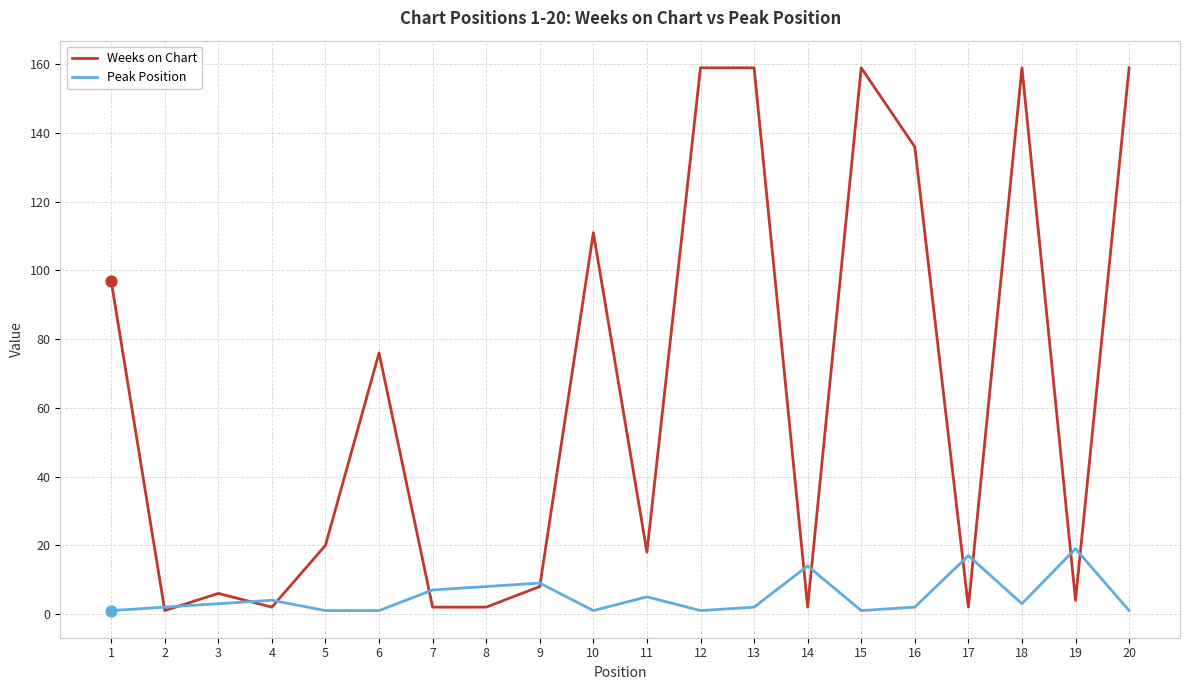

Which series has the largest total across all categories?

Weeks on Chart